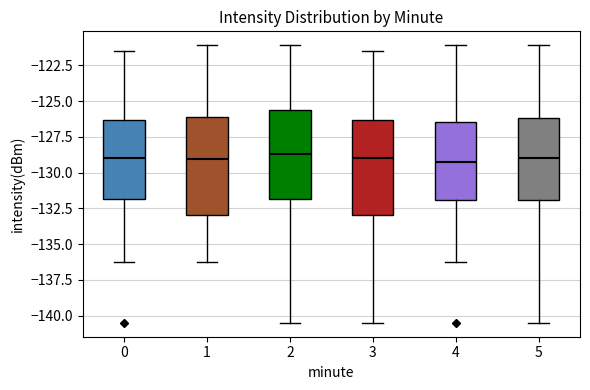

Where does the lower whisker of the box at x = 0 end on the y-axis? The values are not printed on the chart, so give them approximately, as read against the axis.

-136.0